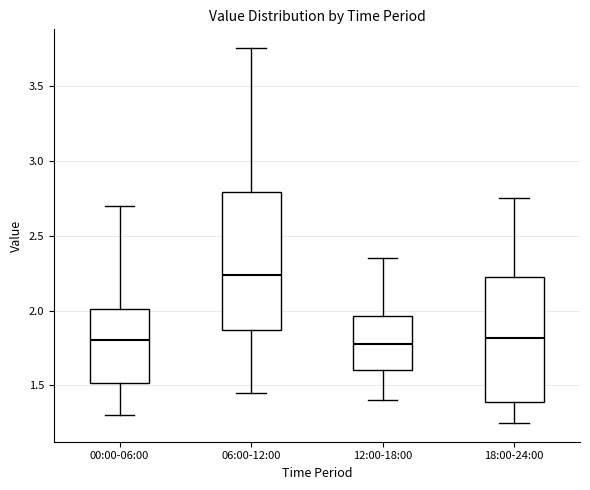

Which box's median line is the highest?

06:00-12:00